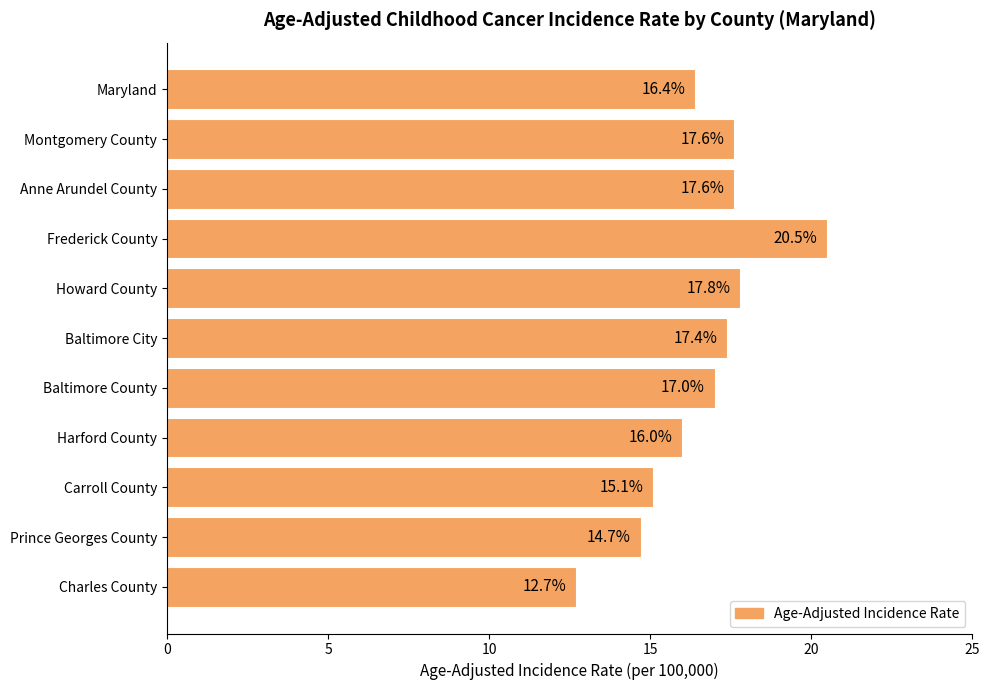

Between Maryland and Montgomery County, which is larger?

Montgomery County